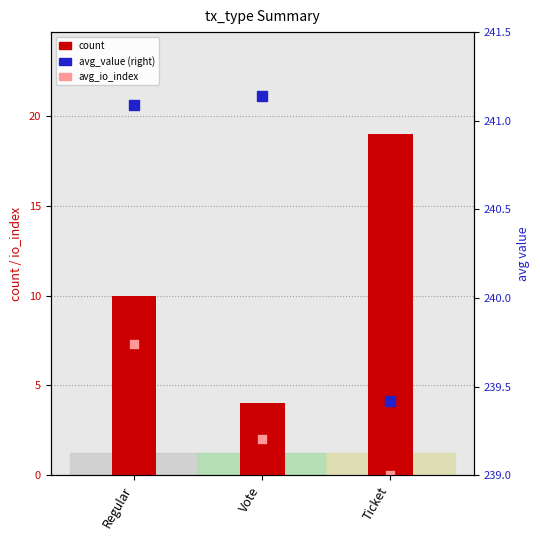

What are all the series names shown in the legend?

count, avg_io_index, avg_value (right)